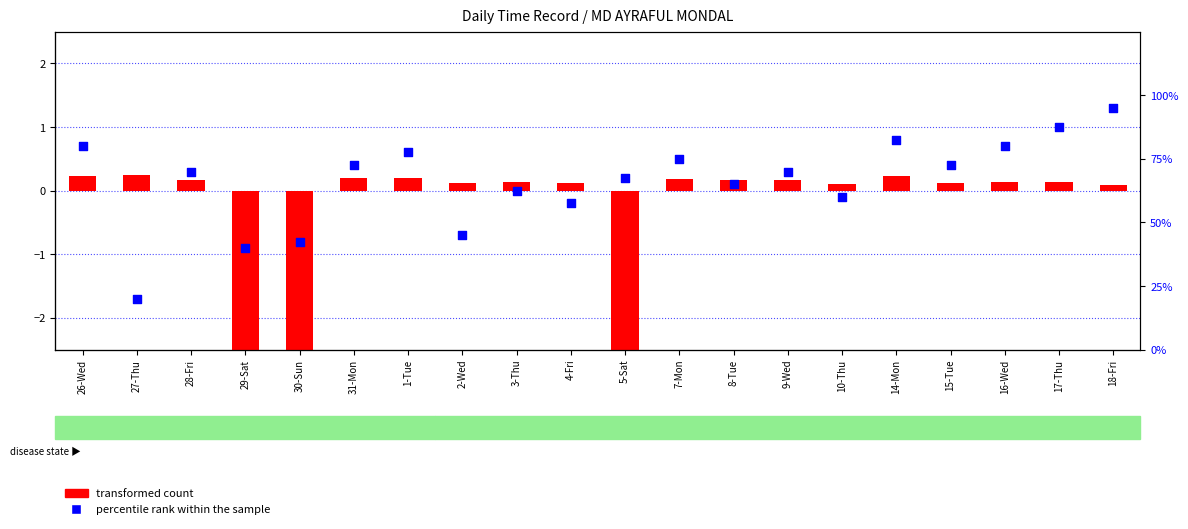

What are all the series names shown in the legend?

transformed count, percentile rank within the sample